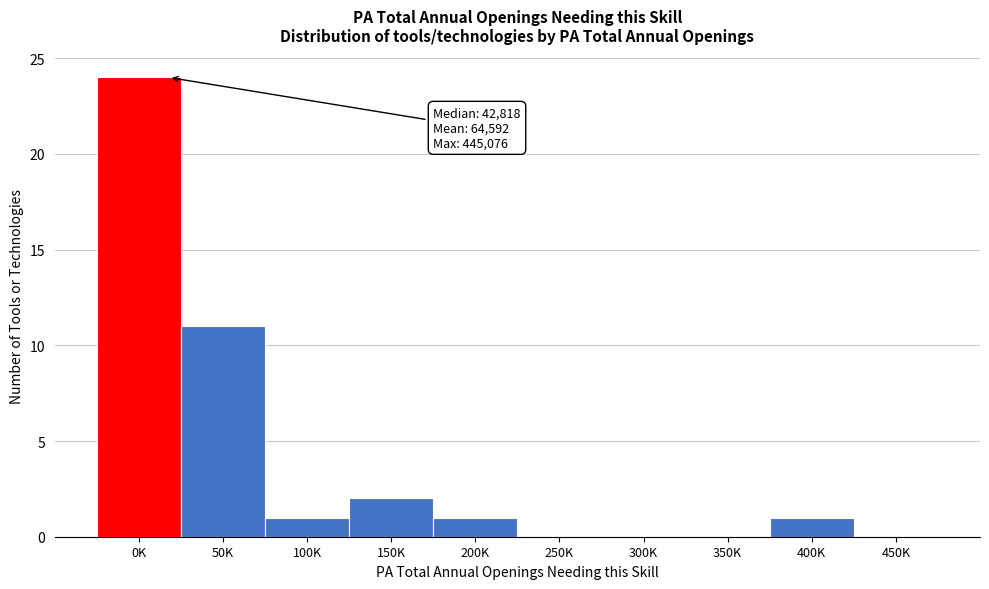

Reading right to left, extract all data points from this chart.

450K=0	400K=1	350K=0	300K=0	250K=0	200K=1	150K=2	100K=1	50K=11	0K=24